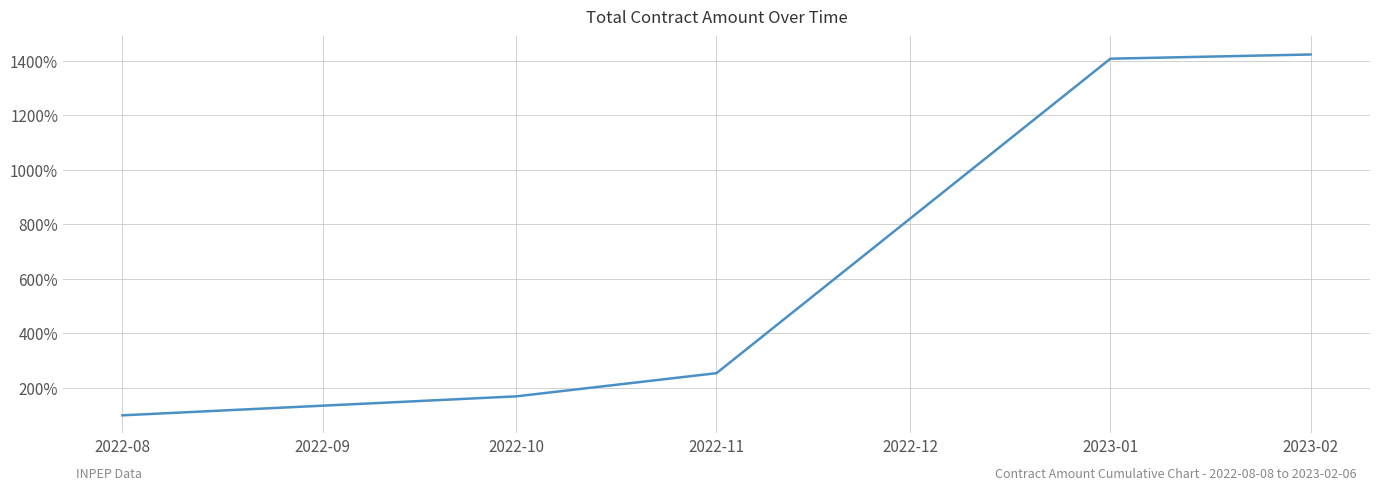

What is the minimum value shown in the chart?

100.0